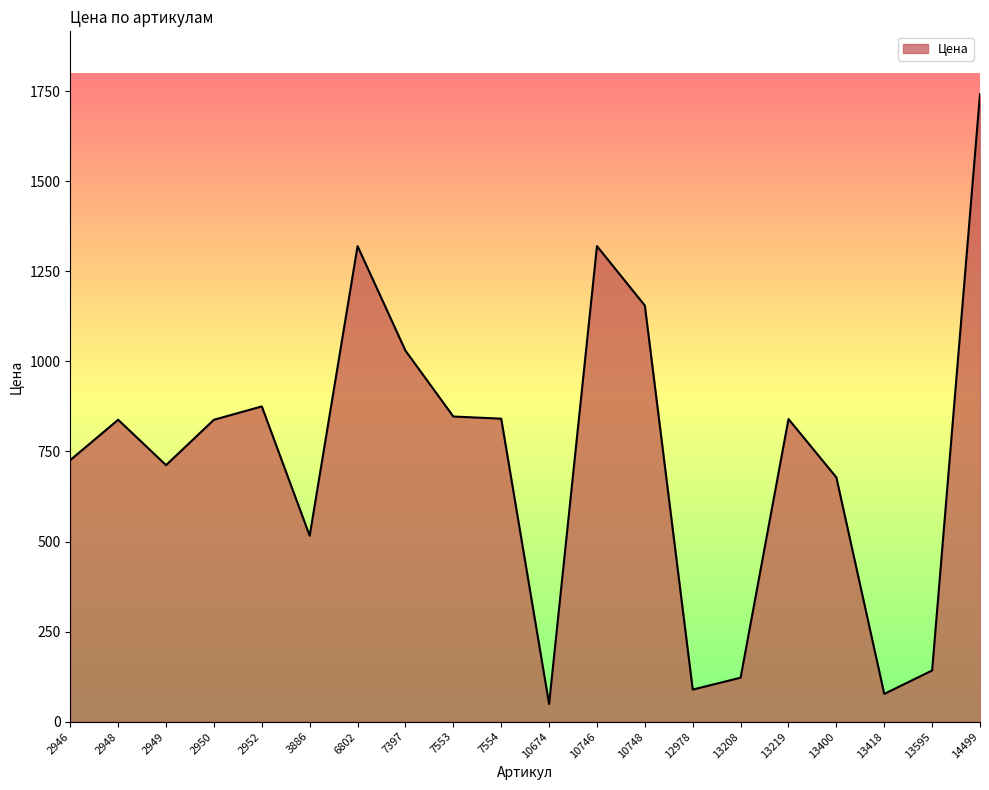

Does the chart display data point markers on the line(s)?

No